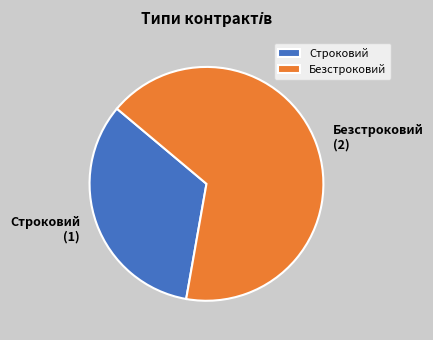

Do Безстроковий and Строковий together represent more than half of the pie?

Yes